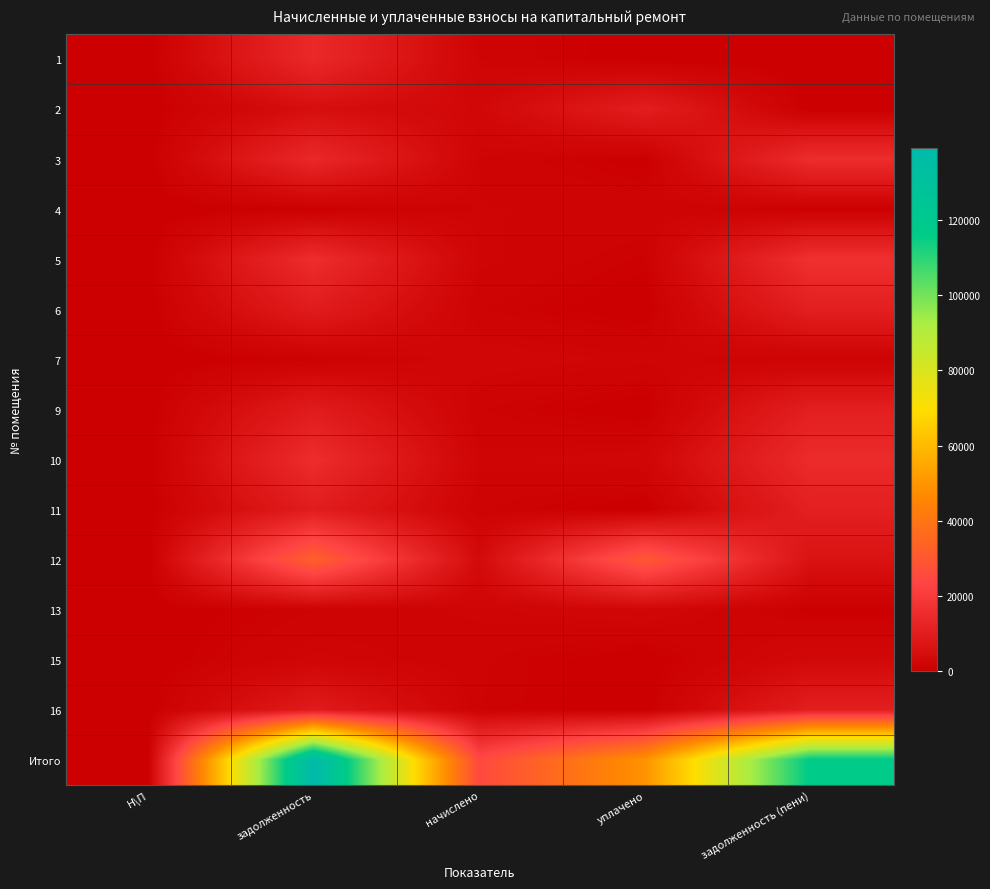

Count the number of categories in the chart.

5